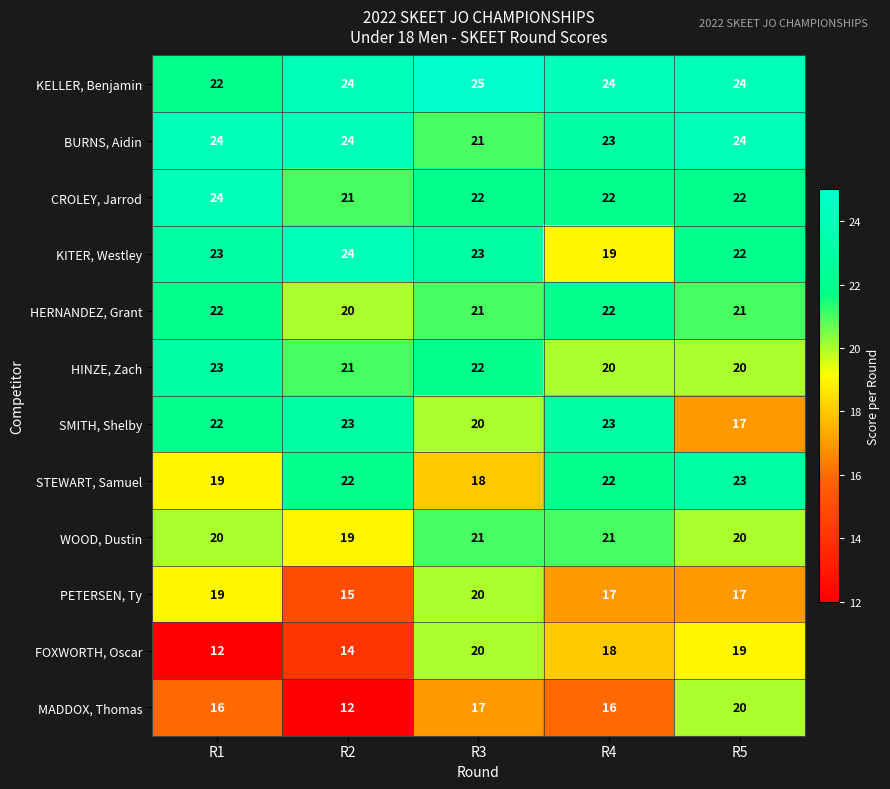

What is the difference between the maximum and minimum values in the CROLEY, Jarrod series?

3